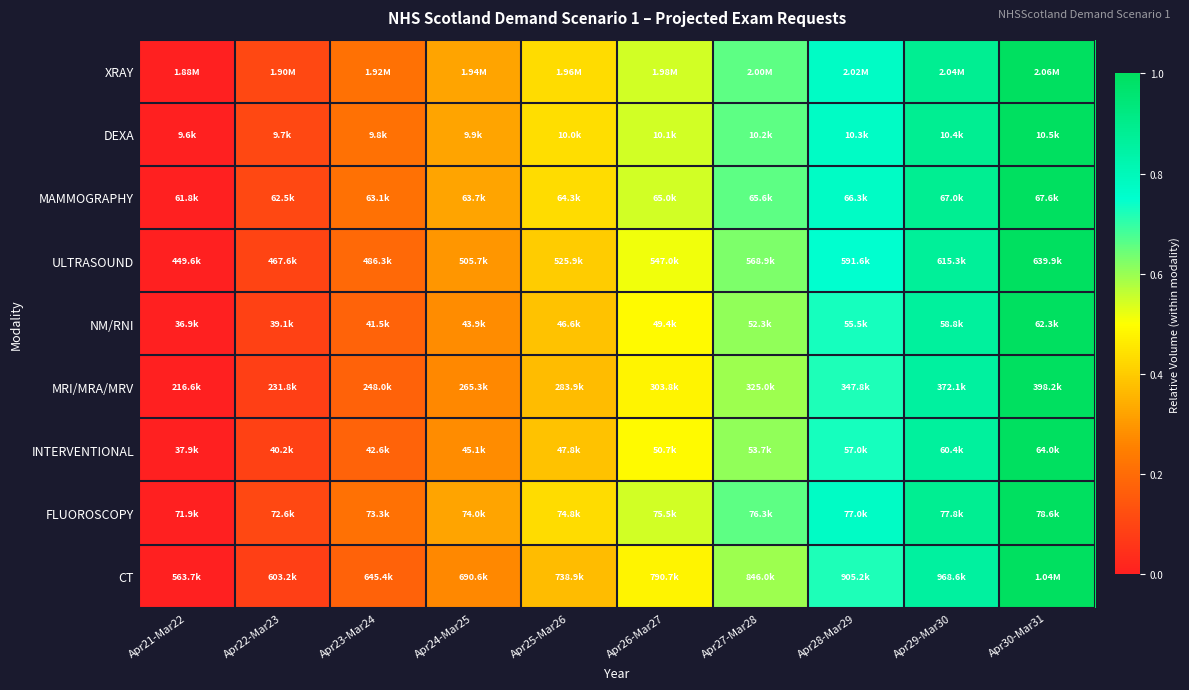

Reading left to right, extract all data points from this chart.

XRAY: Apr21-Mar22=0.0	Apr22-Mar23=0.1	Apr23-Mar24=0.2	Apr24-Mar25=0.3	Apr25-Mar26=0.4	Apr26-Mar27=0.5	Apr27-Mar28=0.7	Apr28-Mar29=0.8	Apr29-Mar30=0.9	Apr30-Mar31=1.0
DEXA: Apr21-Mar22=0.0	Apr22-Mar23=0.1	Apr23-Mar24=0.2	Apr24-Mar25=0.3	Apr25-Mar26=0.4	Apr26-Mar27=0.5	Apr27-Mar28=0.7	Apr28-Mar29=0.8	Apr29-Mar30=0.9	Apr30-Mar31=1.0
MAMMOGRAPHY: Apr21-Mar22=0.0	Apr22-Mar23=0.1	Apr23-Mar24=0.2	Apr24-Mar25=0.3	Apr25-Mar26=0.4	Apr26-Mar27=0.5	Apr27-Mar28=0.7	Apr28-Mar29=0.8	Apr29-Mar30=0.9	Apr30-Mar31=1.0
ULTRASOUND: Apr21-Mar22=0.0	Apr22-Mar23=0.1	Apr23-Mar24=0.2	Apr24-Mar25=0.3	Apr25-Mar26=0.4	Apr26-Mar27=0.5	Apr27-Mar28=0.6	Apr28-Mar29=0.7	Apr29-Mar30=0.9	Apr30-Mar31=1.0
NM/RNI: Apr21-Mar22=0.0	Apr22-Mar23=0.1	Apr23-Mar24=0.2	Apr24-Mar25=0.3	Apr25-Mar26=0.4	Apr26-Mar27=0.5	Apr27-Mar28=0.6	Apr28-Mar29=0.7	Apr29-Mar30=0.9	Apr30-Mar31=1.0
MRI/MRA/MRV: Apr21-Mar22=0.0	Apr22-Mar23=0.1	Apr23-Mar24=0.2	Apr24-Mar25=0.3	Apr25-Mar26=0.4	Apr26-Mar27=0.5	Apr27-Mar28=0.6	Apr28-Mar29=0.7	Apr29-Mar30=0.9	Apr30-Mar31=1.0
INTERVENTIONAL: Apr21-Mar22=0.0	Apr22-Mar23=0.1	Apr23-Mar24=0.2	Apr24-Mar25=0.3	Apr25-Mar26=0.4	Apr26-Mar27=0.5	Apr27-Mar28=0.6	Apr28-Mar29=0.7	Apr29-Mar30=0.9	Apr30-Mar31=1.0
FLUOROSCOPY: Apr21-Mar22=0.0	Apr22-Mar23=0.1	Apr23-Mar24=0.2	Apr24-Mar25=0.3	Apr25-Mar26=0.4	Apr26-Mar27=0.5	Apr27-Mar28=0.7	Apr28-Mar29=0.8	Apr29-Mar30=0.9	Apr30-Mar31=1.0
CT: Apr21-Mar22=0.0	Apr22-Mar23=0.1	Apr23-Mar24=0.2	Apr24-Mar25=0.3	Apr25-Mar26=0.4	Apr26-Mar27=0.5	Apr27-Mar28=0.6	Apr28-Mar29=0.7	Apr29-Mar30=0.9	Apr30-Mar31=1.0